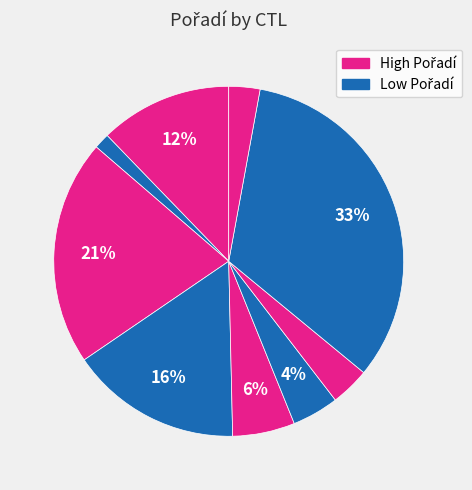

How many slices are in this pie chart?

9